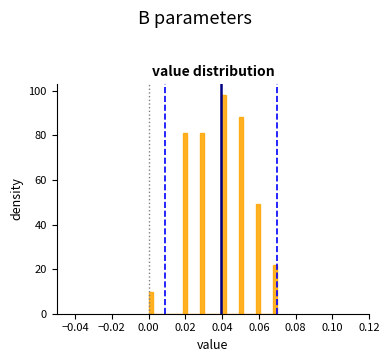

Around what value on the x-axis is the tallest bar? Give the approximate position of its centre, as read against the axis.

0.040